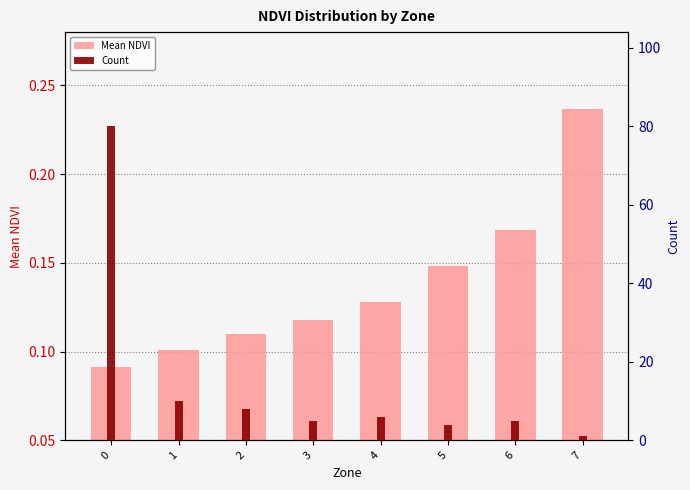

Is it true that Mean NDVI equals 0.2 at 4?

False